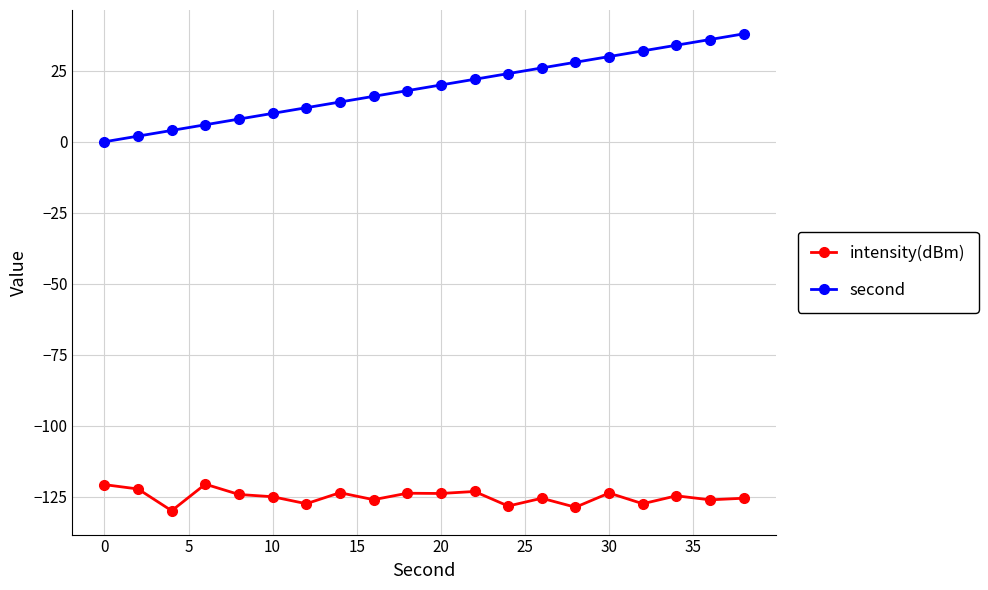

Rank the series by their maximum value, from highest to lowest.

second, intensity(dBm)